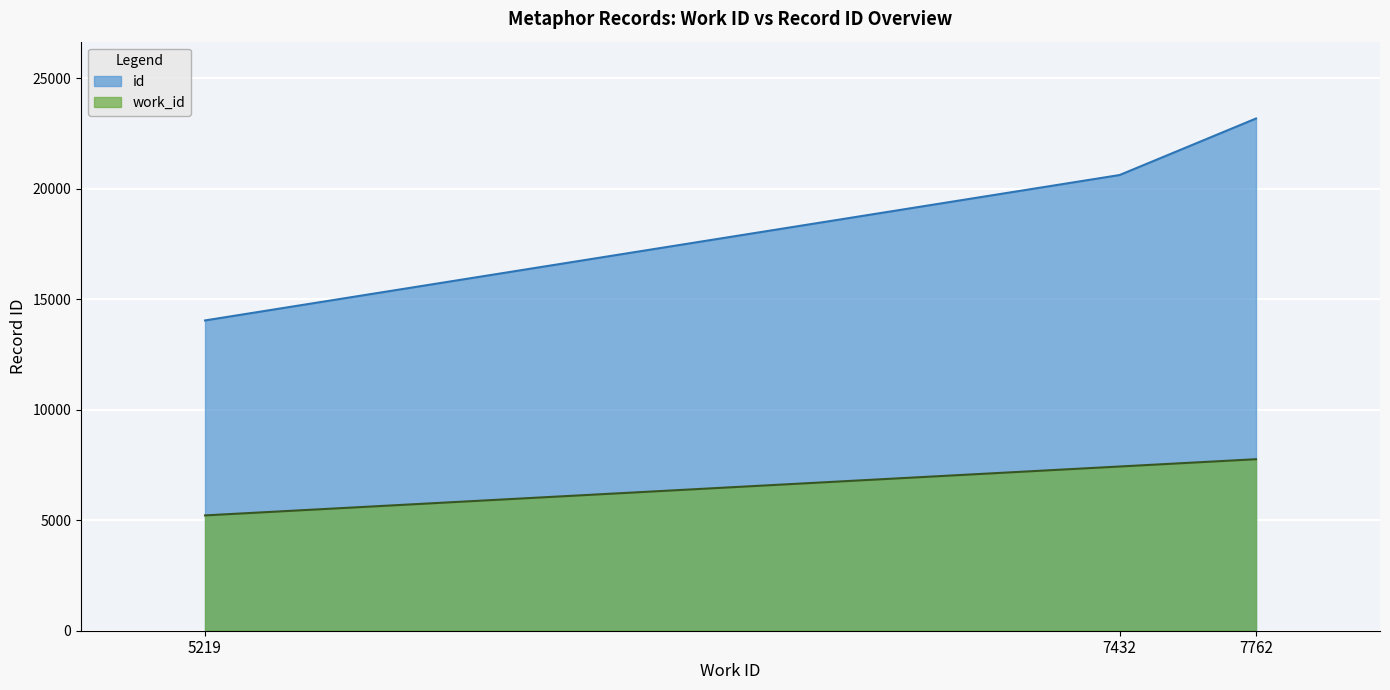

What is the spread (max minus min) of values at 5219?

8823